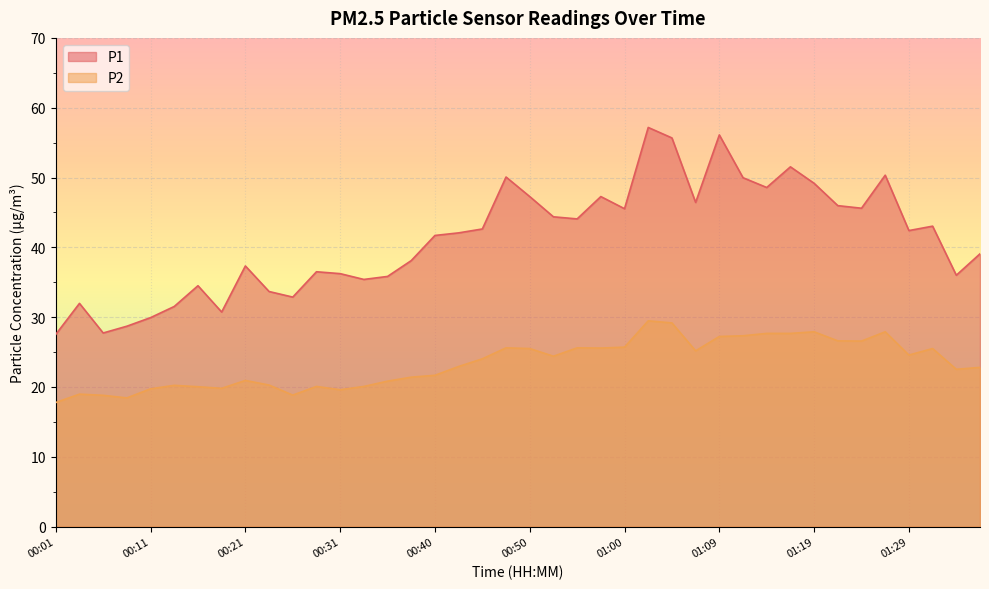

Which series has the widest spread of values?

P1